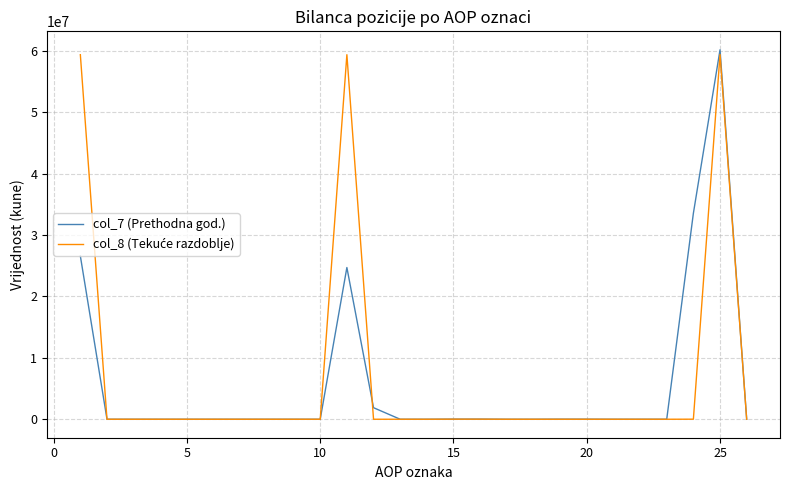

What is the maximum value shown in the chart?

60170389